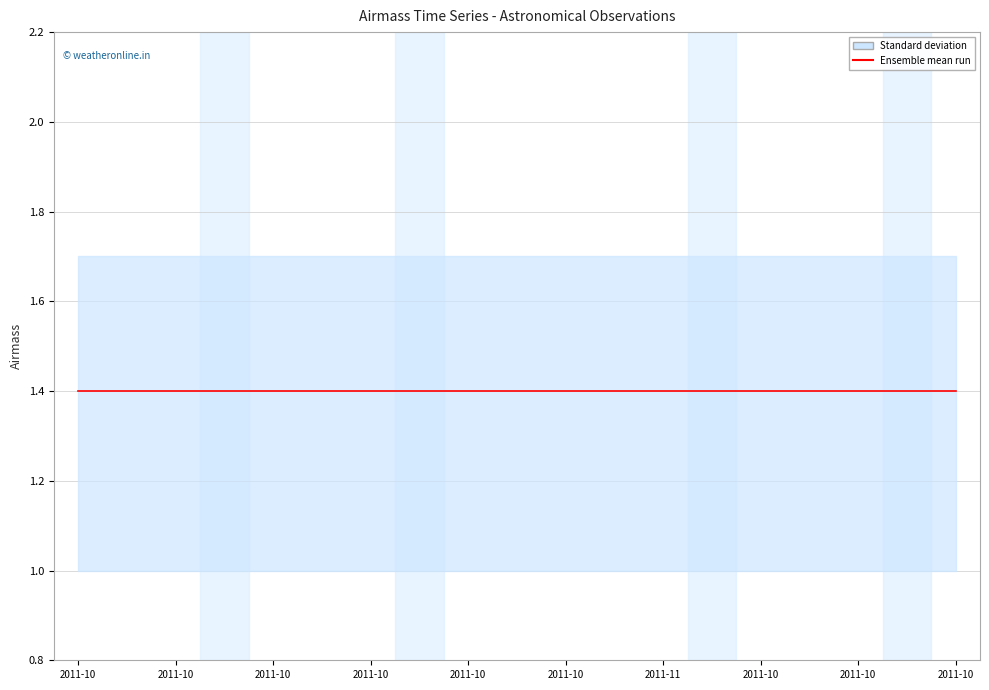

True or false: Ensemble mean run has more than 2 points higher than both neighbors.

False